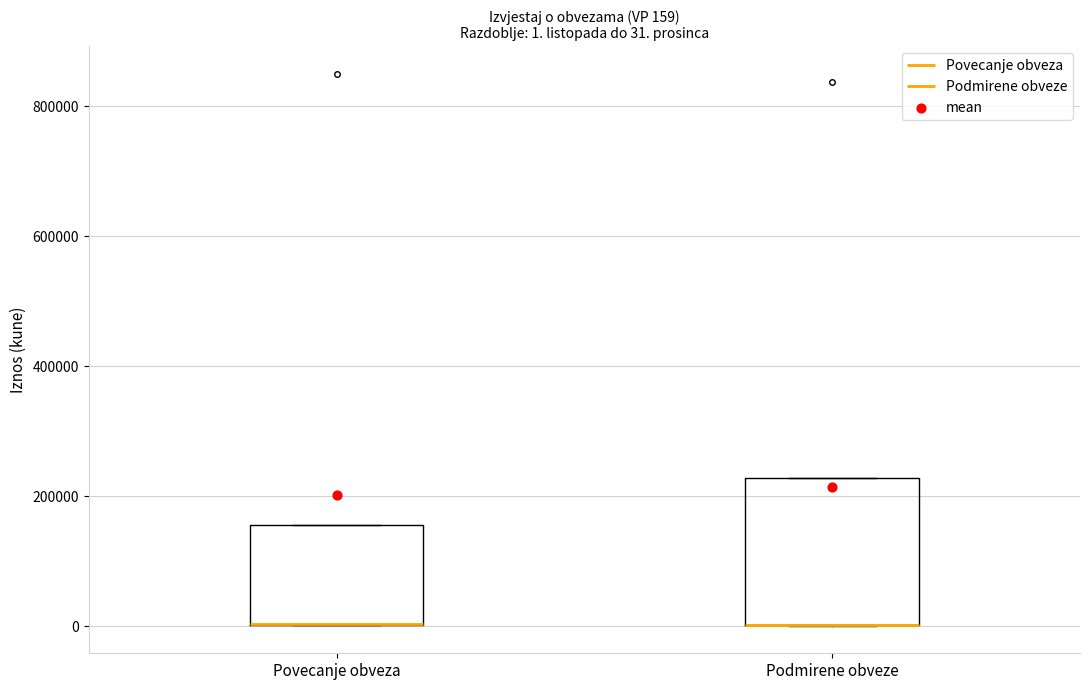

Which box is the tallest, from its lower edge to its upper edge?

Podmirene obveze